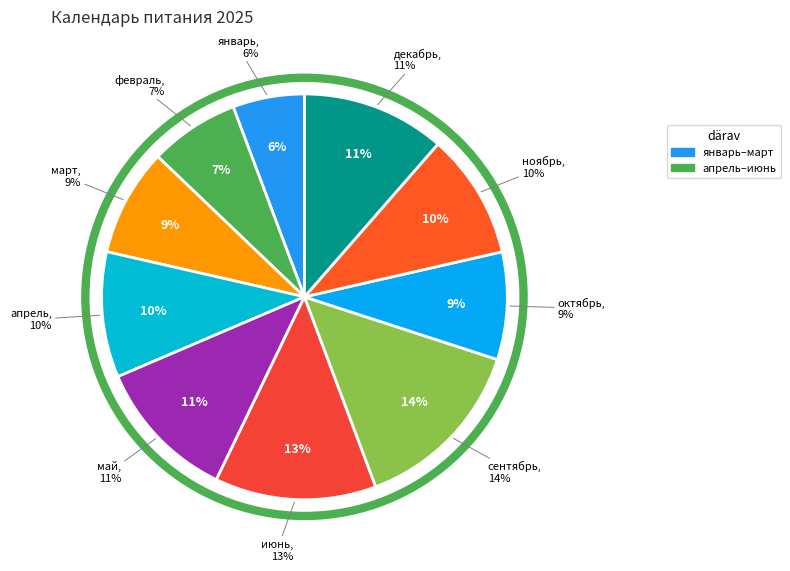

What portion of the pie excludes ноябрь?

90.0%